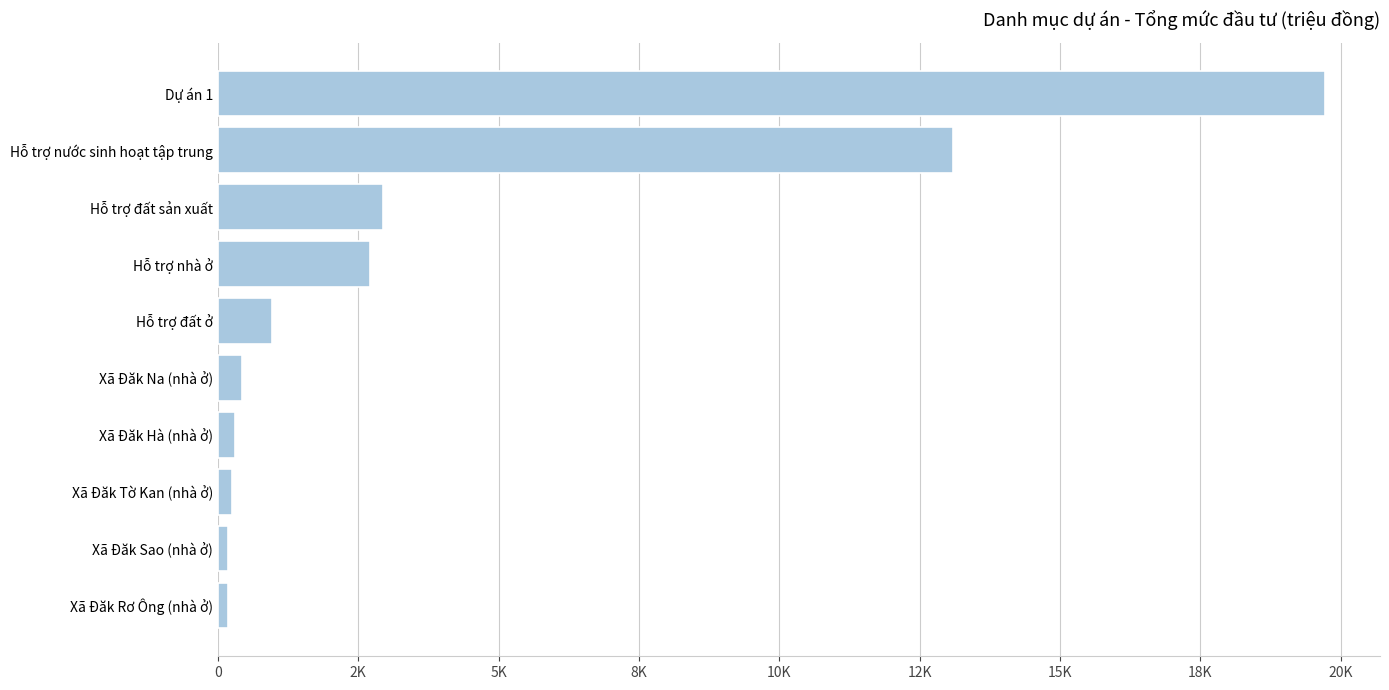

Are the bars grouped side by side (vs. stacked)?

No